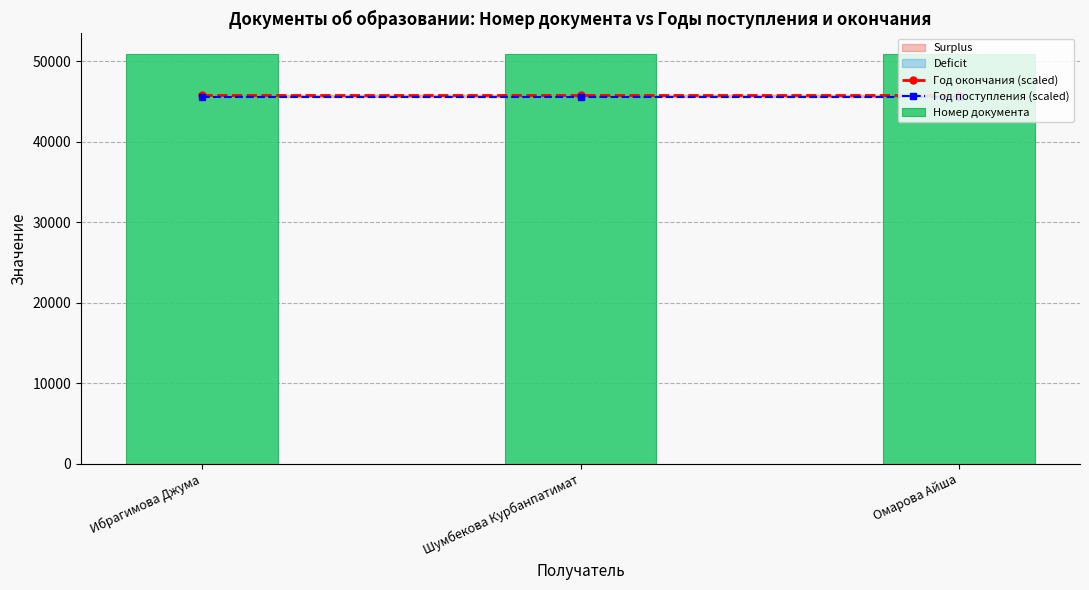

What is the maximum value for Год окончания (scaled)?

45787.5